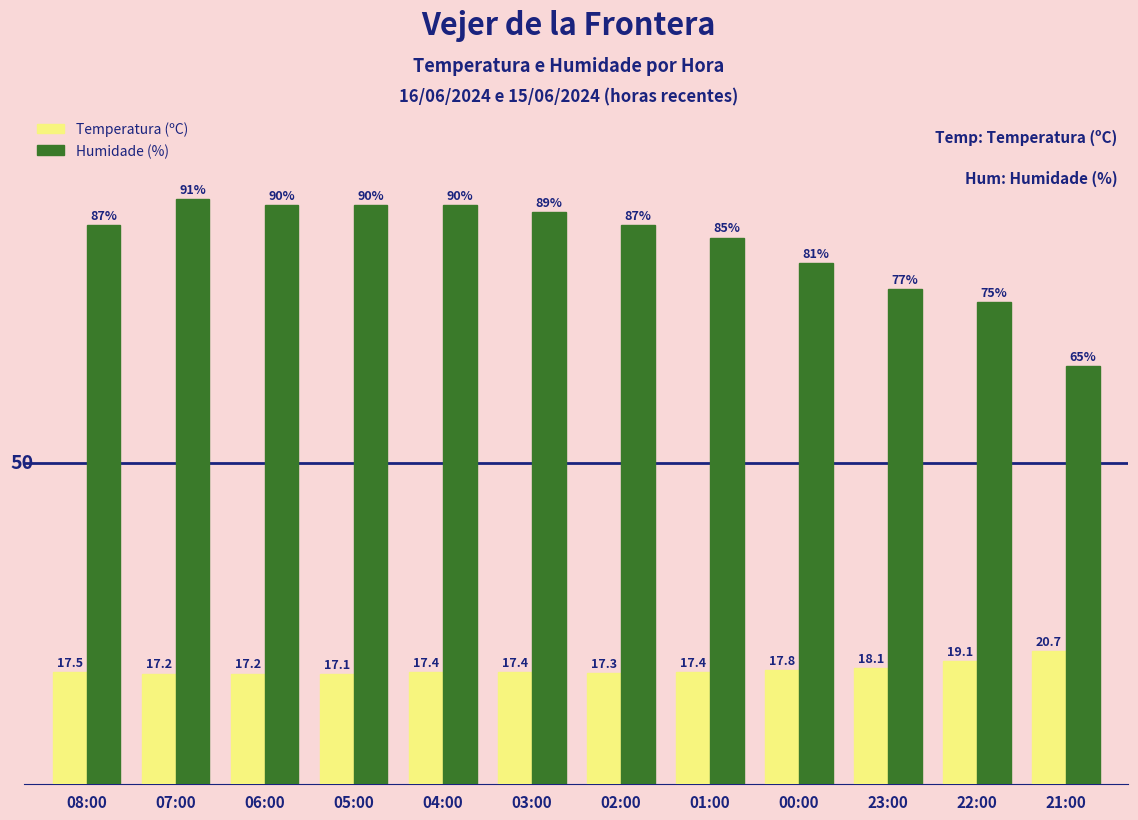

What are all the series names shown in the legend?

Temperatura (ºC), Humidade (%)